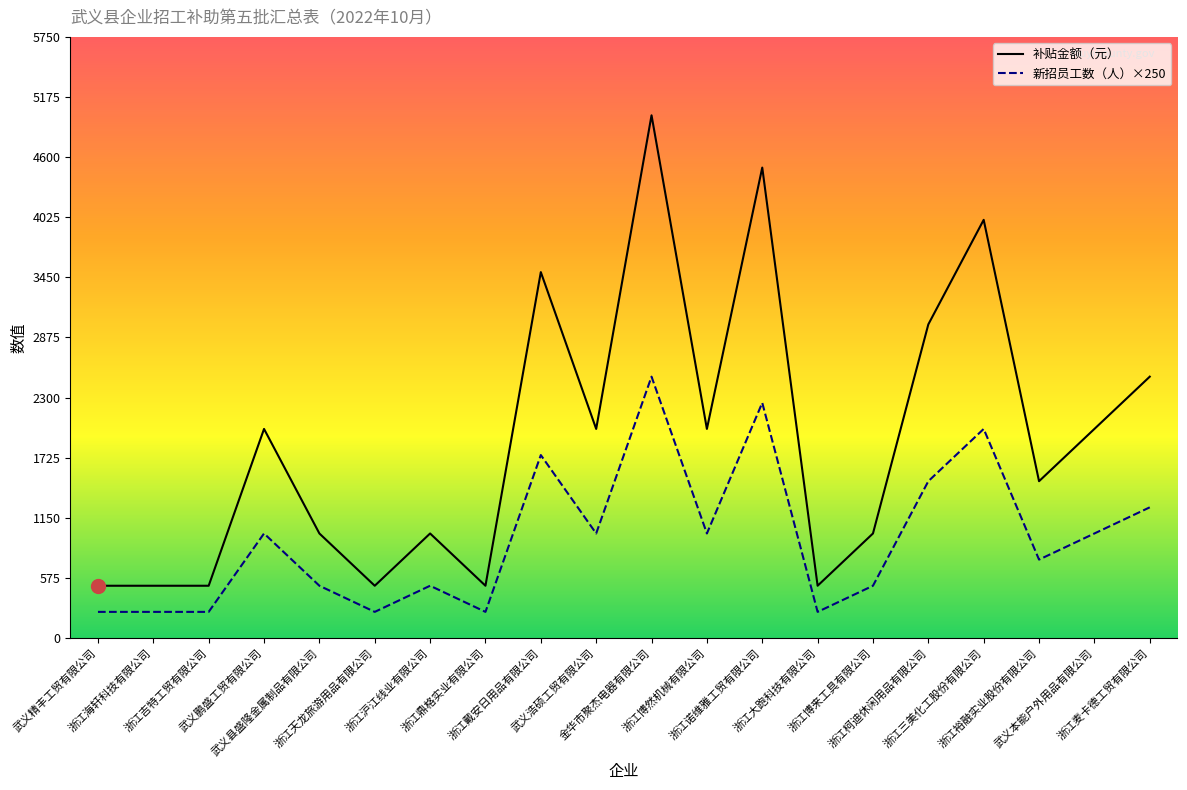

What is the greatest value displayed?

5000